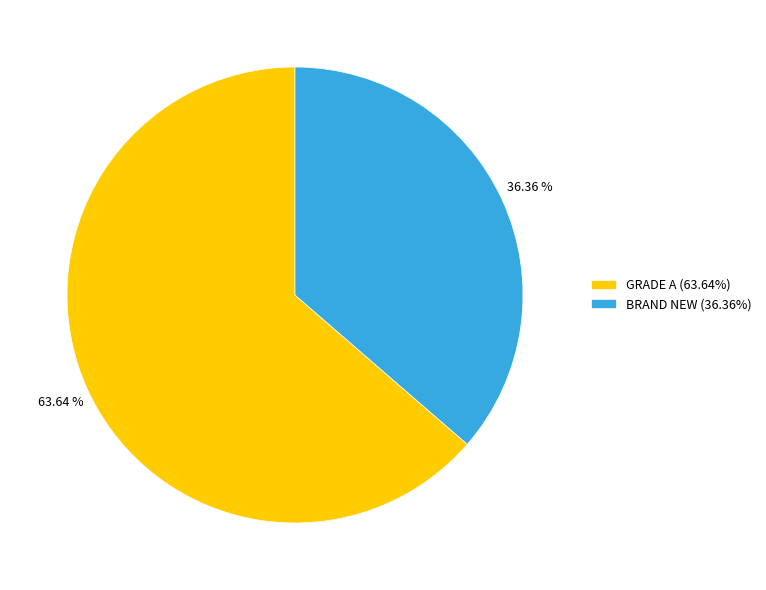

Is there any slice that represents more than half of the pie?

Yes